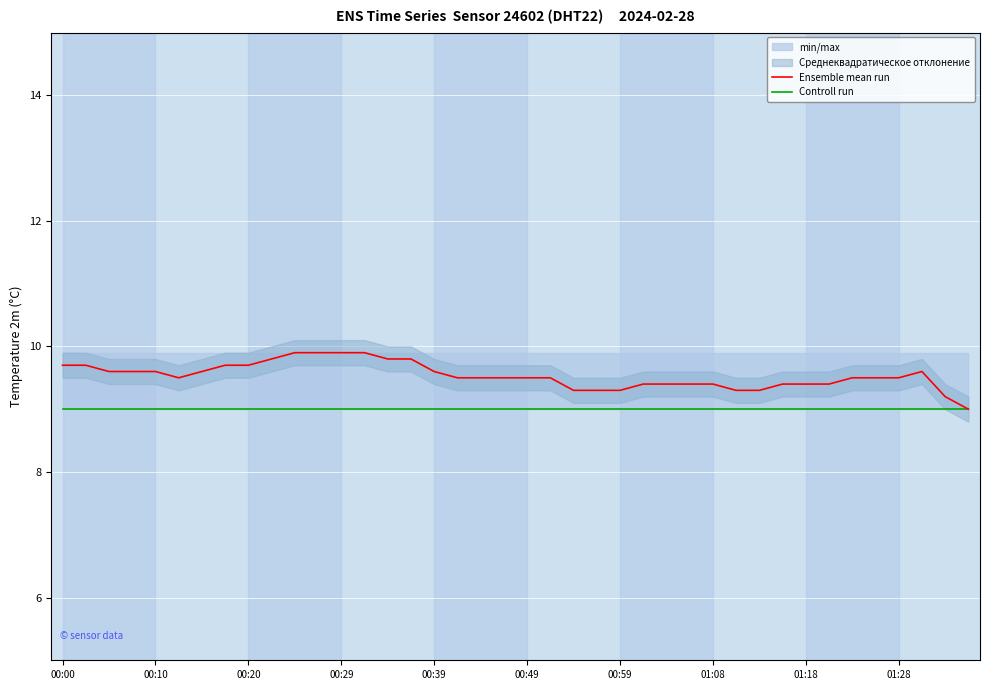

The value of Controll run at 00:59 is 9.0. True or false?

True